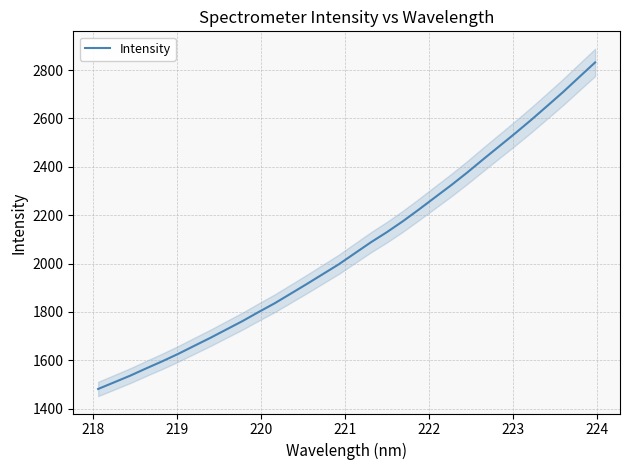

What is the minimum value for Intensity?

1481.4